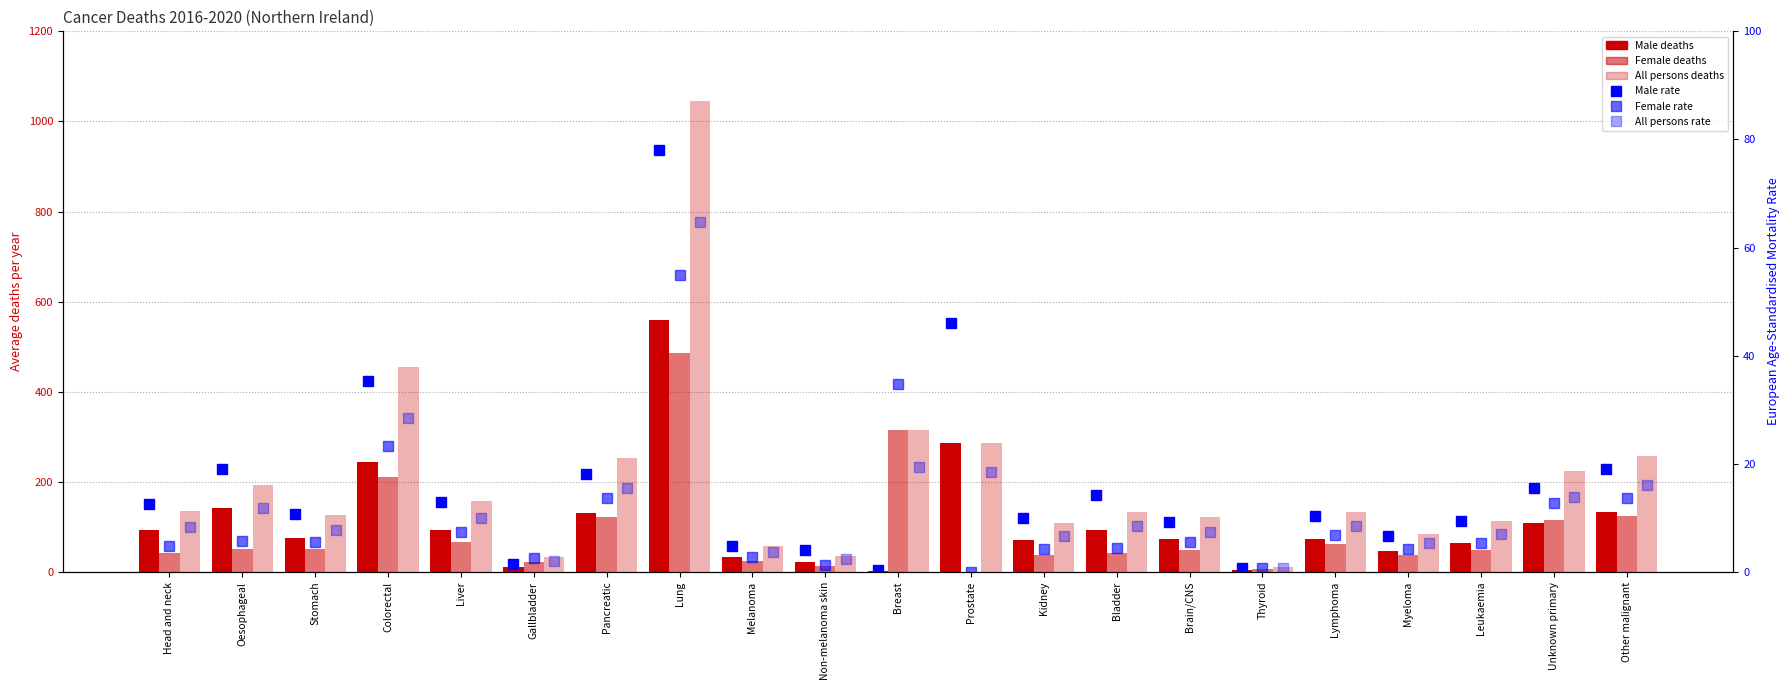

What is the sum of all Male deaths values?

2358.0